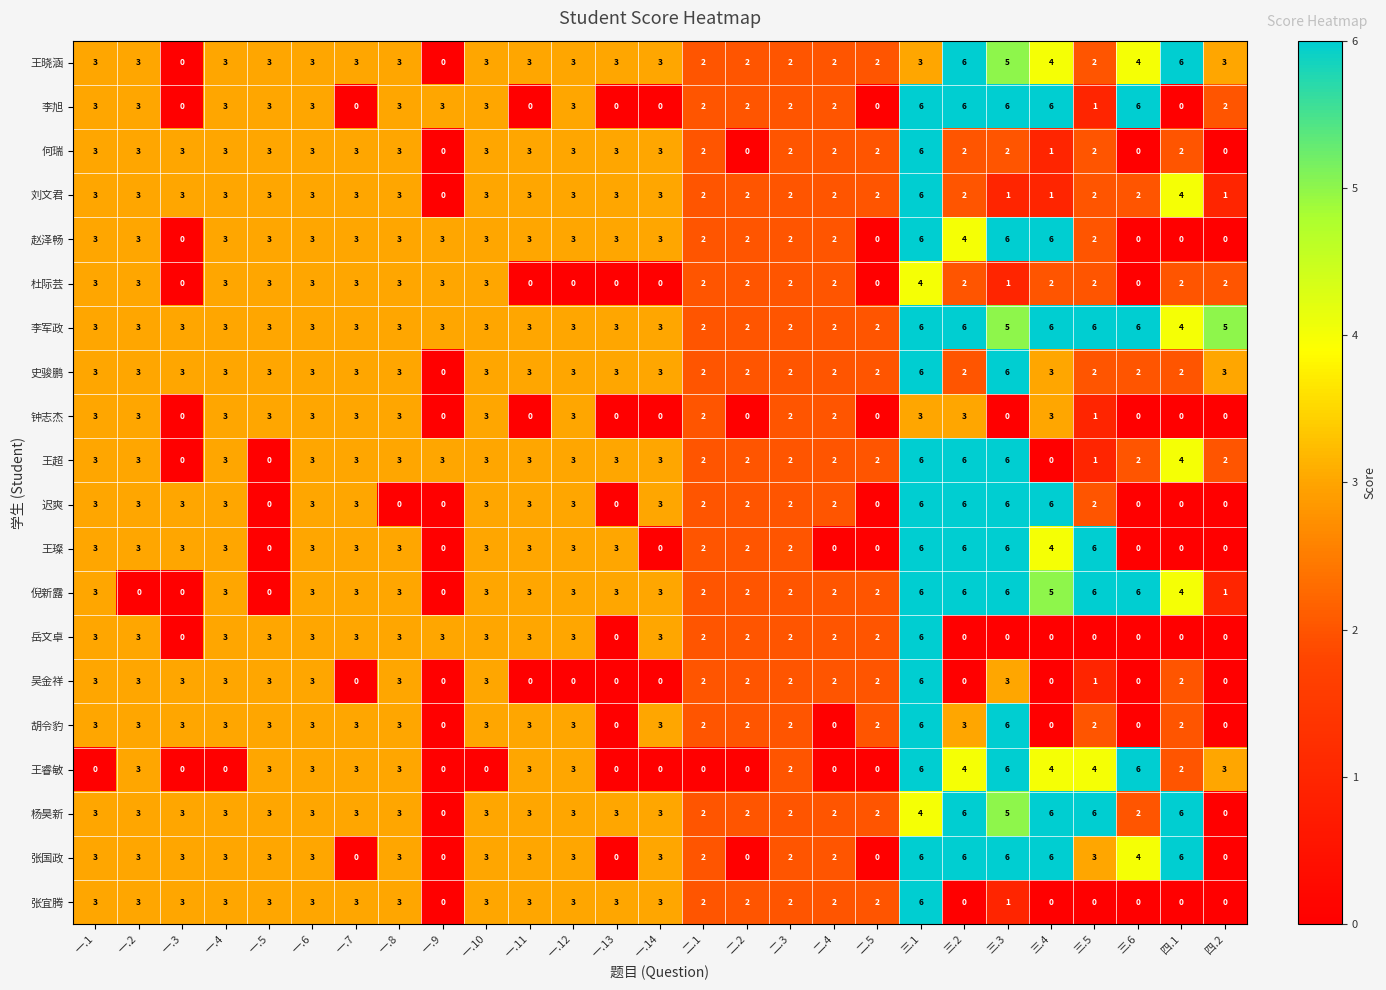

The value of 王晓涵 at 一.9 is -4. True or false?

False